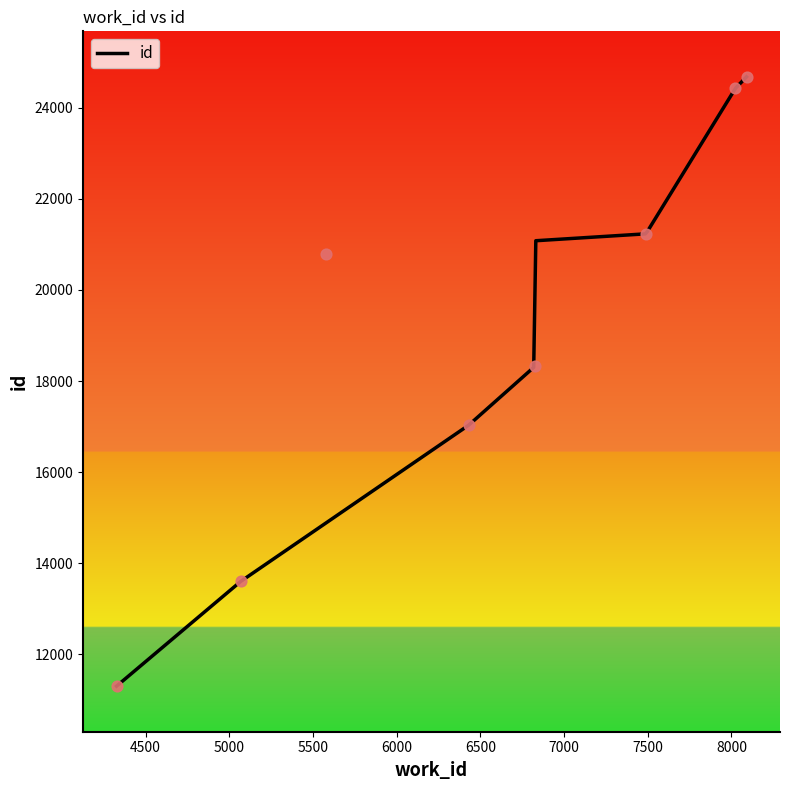

What is the change in value from 4326 to 7489?

+9932